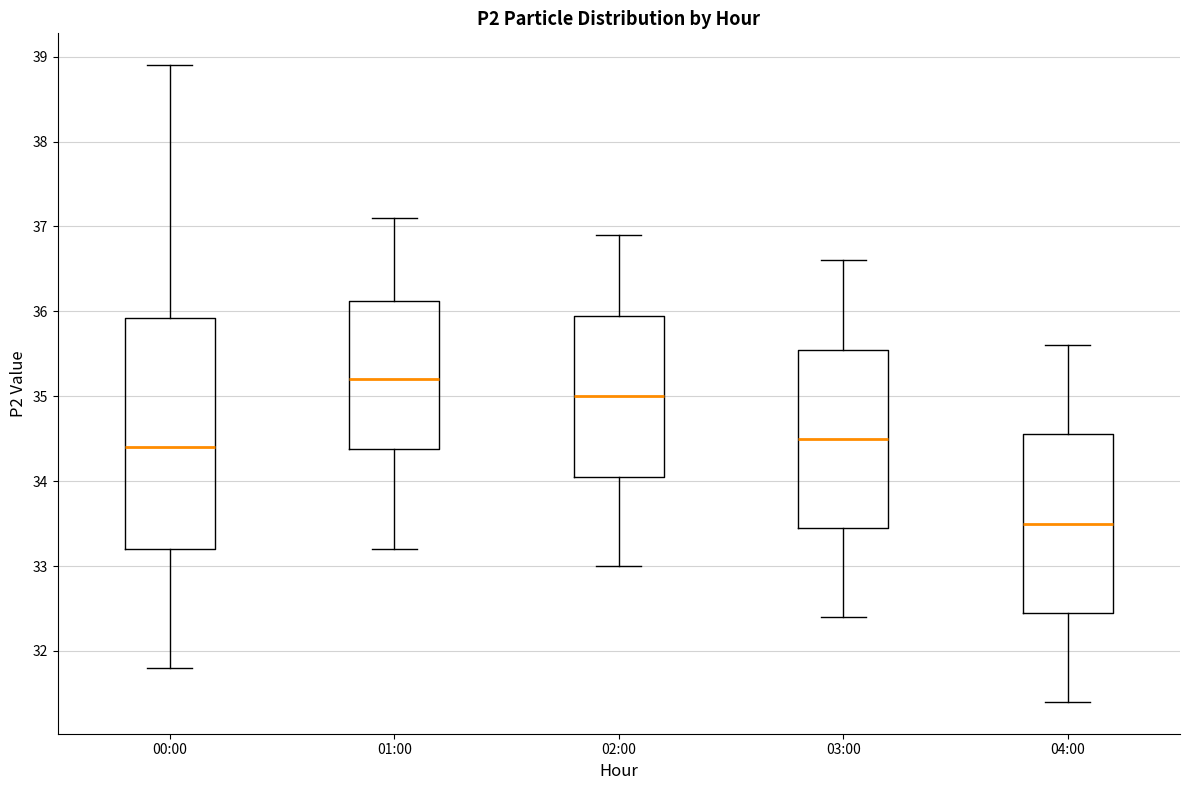

Where does the upper whisker of the box for 03:00 end on the y-axis? The values are not printed on the chart, so give them approximately, as read against the axis.

36.6